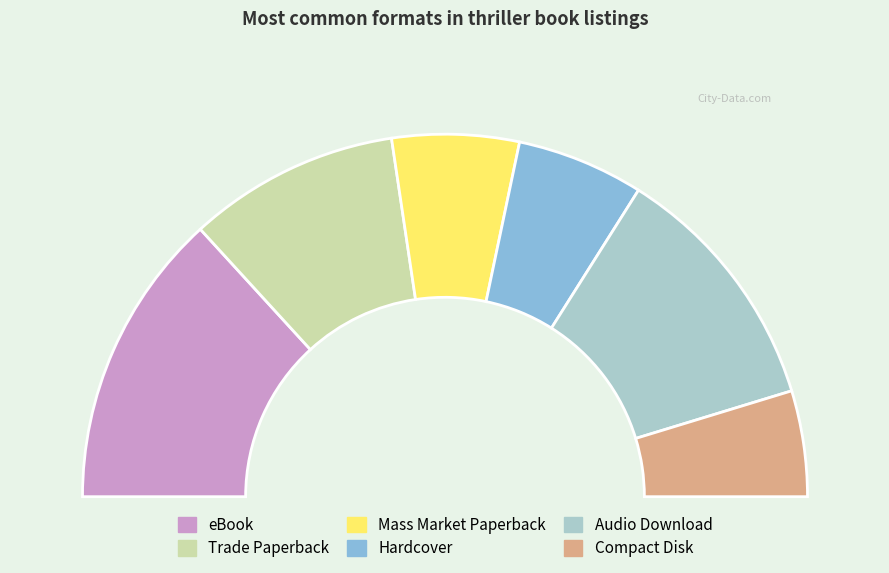

Does eBook represent more than half of the total?

No